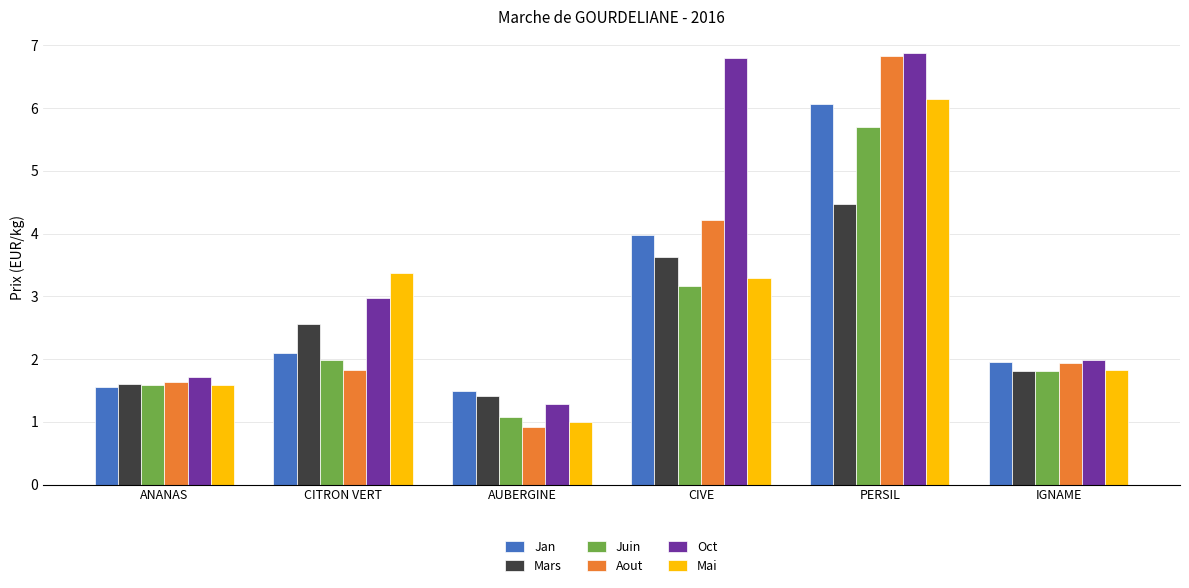

What is the total value across all series at ANANAS?

9.7